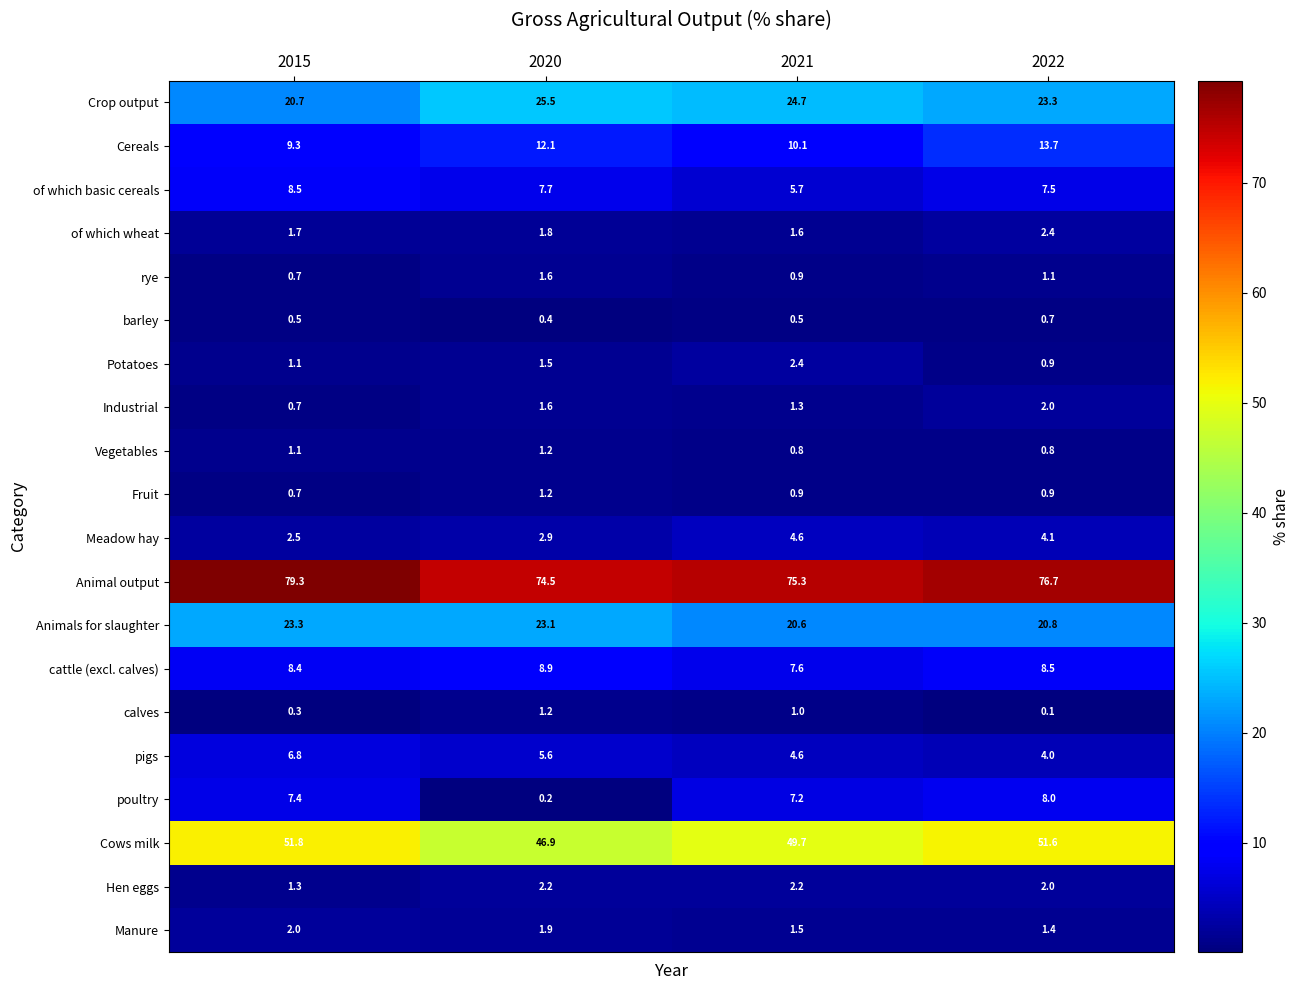

Where is Animal output nearest to the value 76?

2021